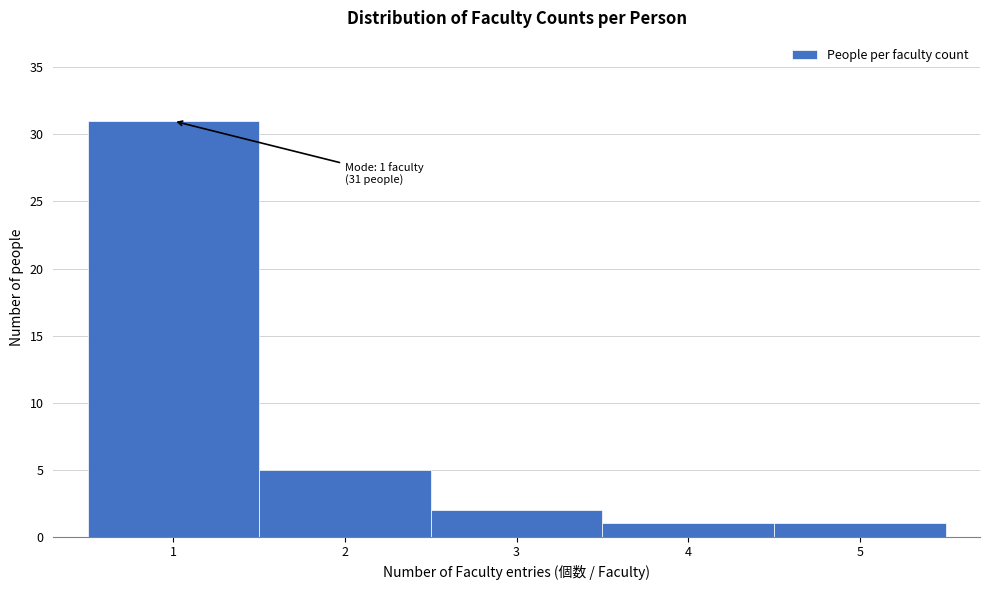

Which range on the x-axis has the tallest bar?

0.5 to 1.5